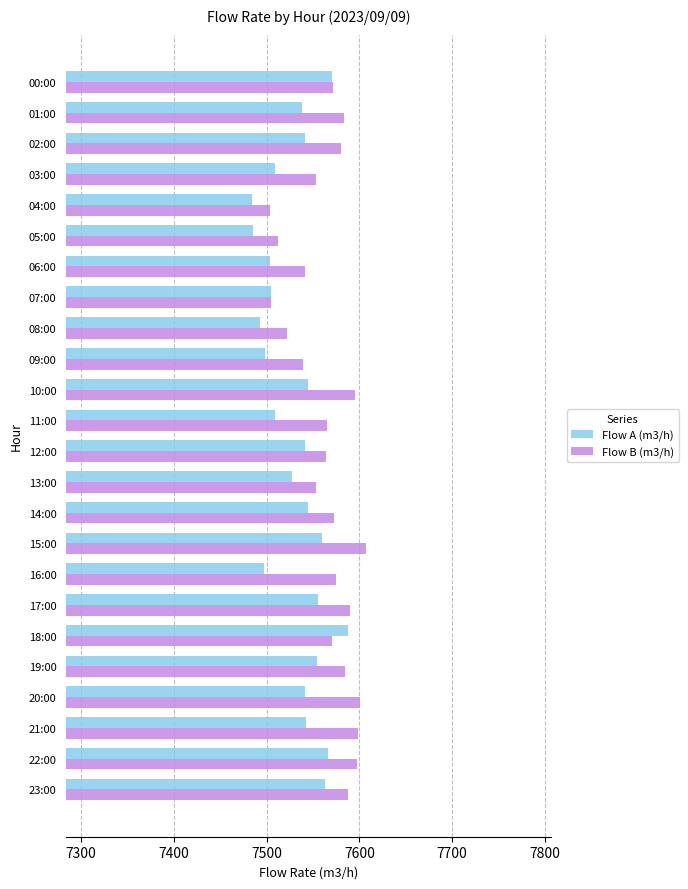

What is the spread (max minus min) of values at 21:00?

57